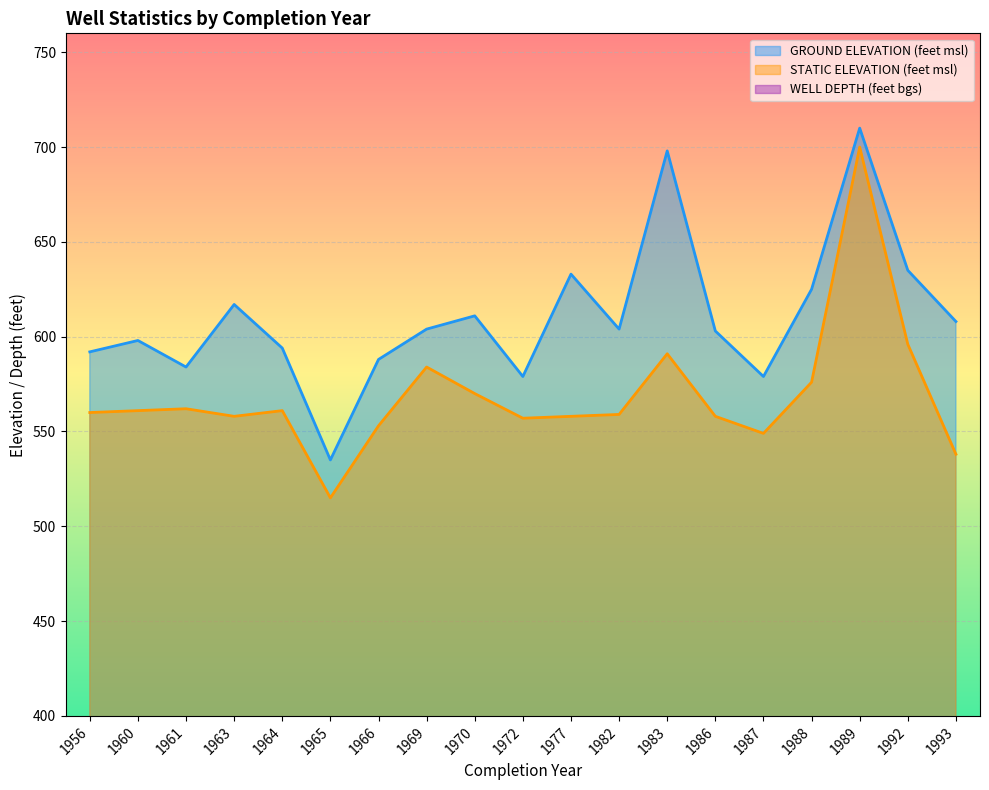

List the labels in order of GROUND ELEVATION (feet msl) value, largest first.

1989, 1983, 1992, 1977, 1988, 1963, 1970, 1993, 1969, 1982, 1986, 1960, 1964, 1956, 1966, 1961, 1972, 1987, 1965